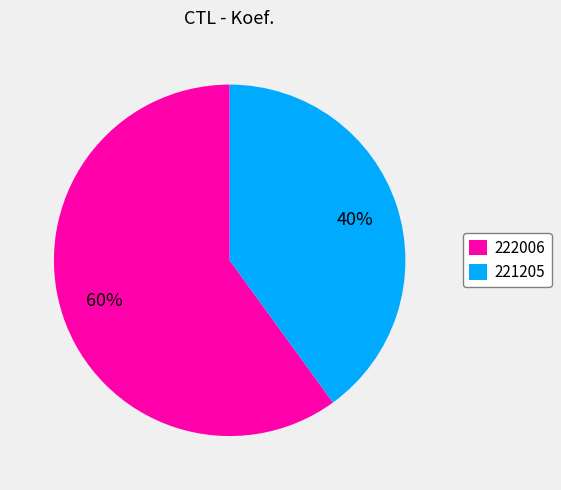

What is the largest slice in the pie chart?

222006